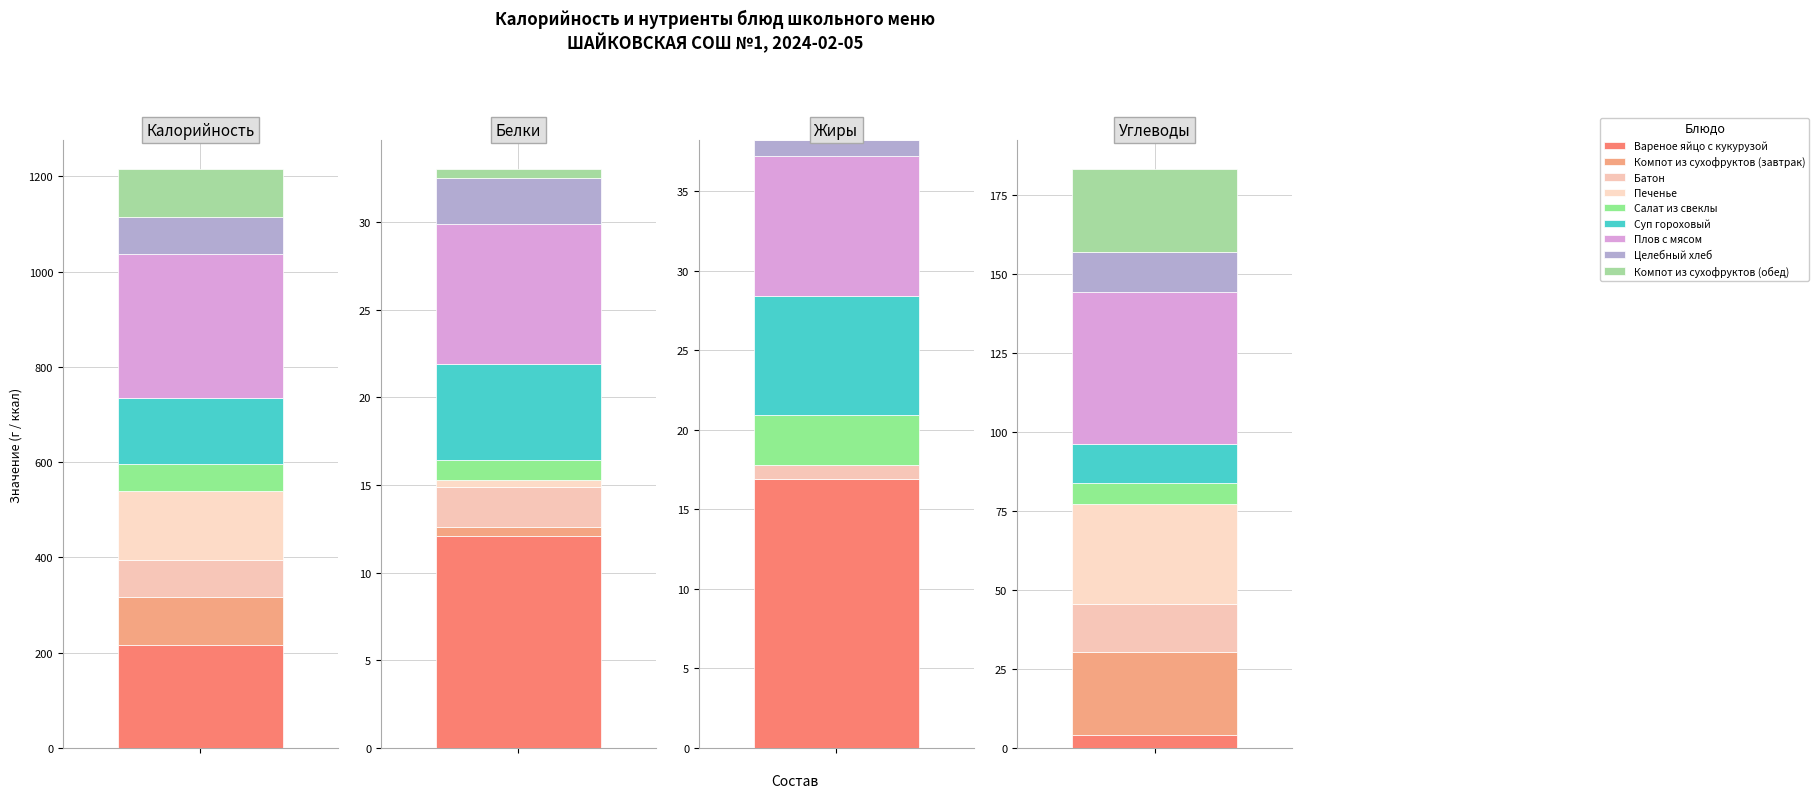

What is the lowest value of the Калорийность series?

58.0